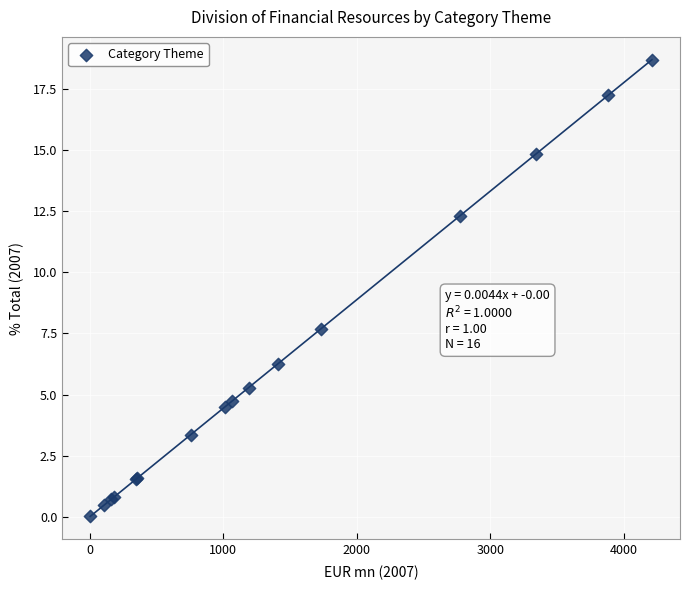

What Y value in the scatter plot is closest to 9?

7.7